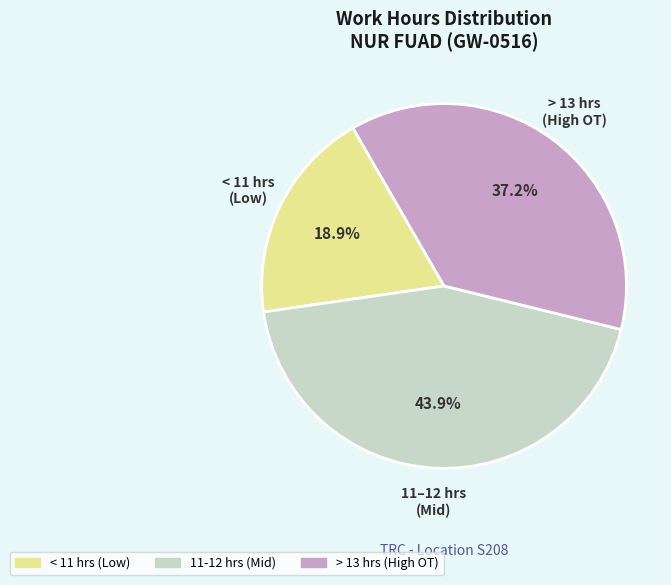

Is there a majority slice in this chart?

No